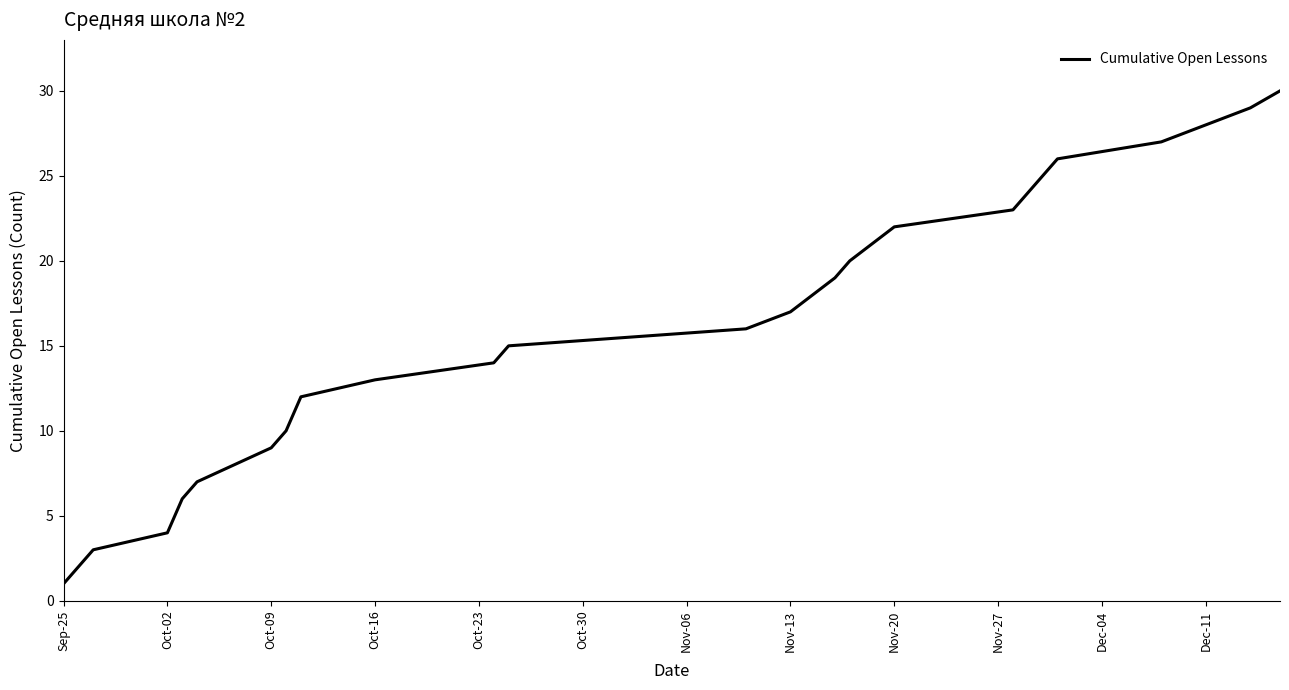

What is the difference between the maximum and minimum values?

29